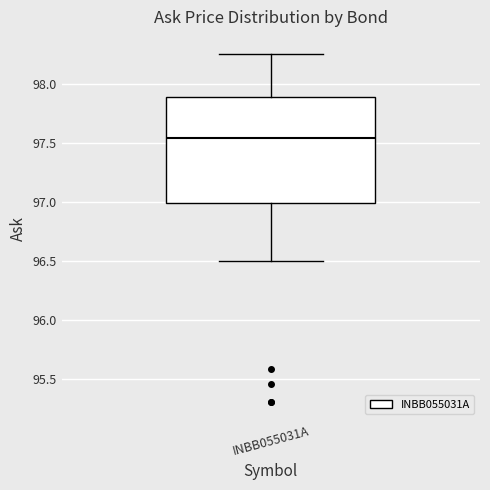

Transcribe this box plot: give where the median line is, the range the box spans, and where the two whiskers end, as read against the y-axis. The values are not printed on the chart, so give them approximately, as read against the axis.

median 97.55, box 97.00 to 97.90, whiskers 96.50 to 98.25